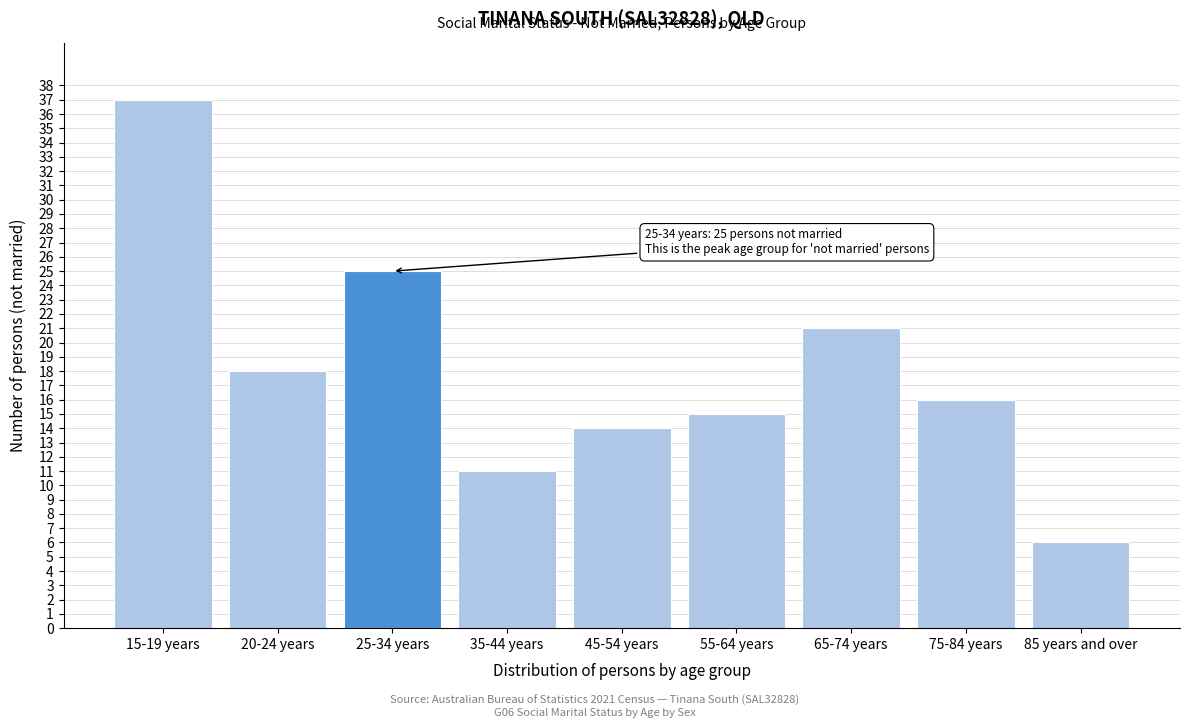

Reading left to right, what are all the values shown in this chart?

15-19 years=37	20-24 years=18	25-34 years=25	35-44 years=11	45-54 years=14	55-64 years=15	65-74 years=21	75-84 years=16	85 years and over=6